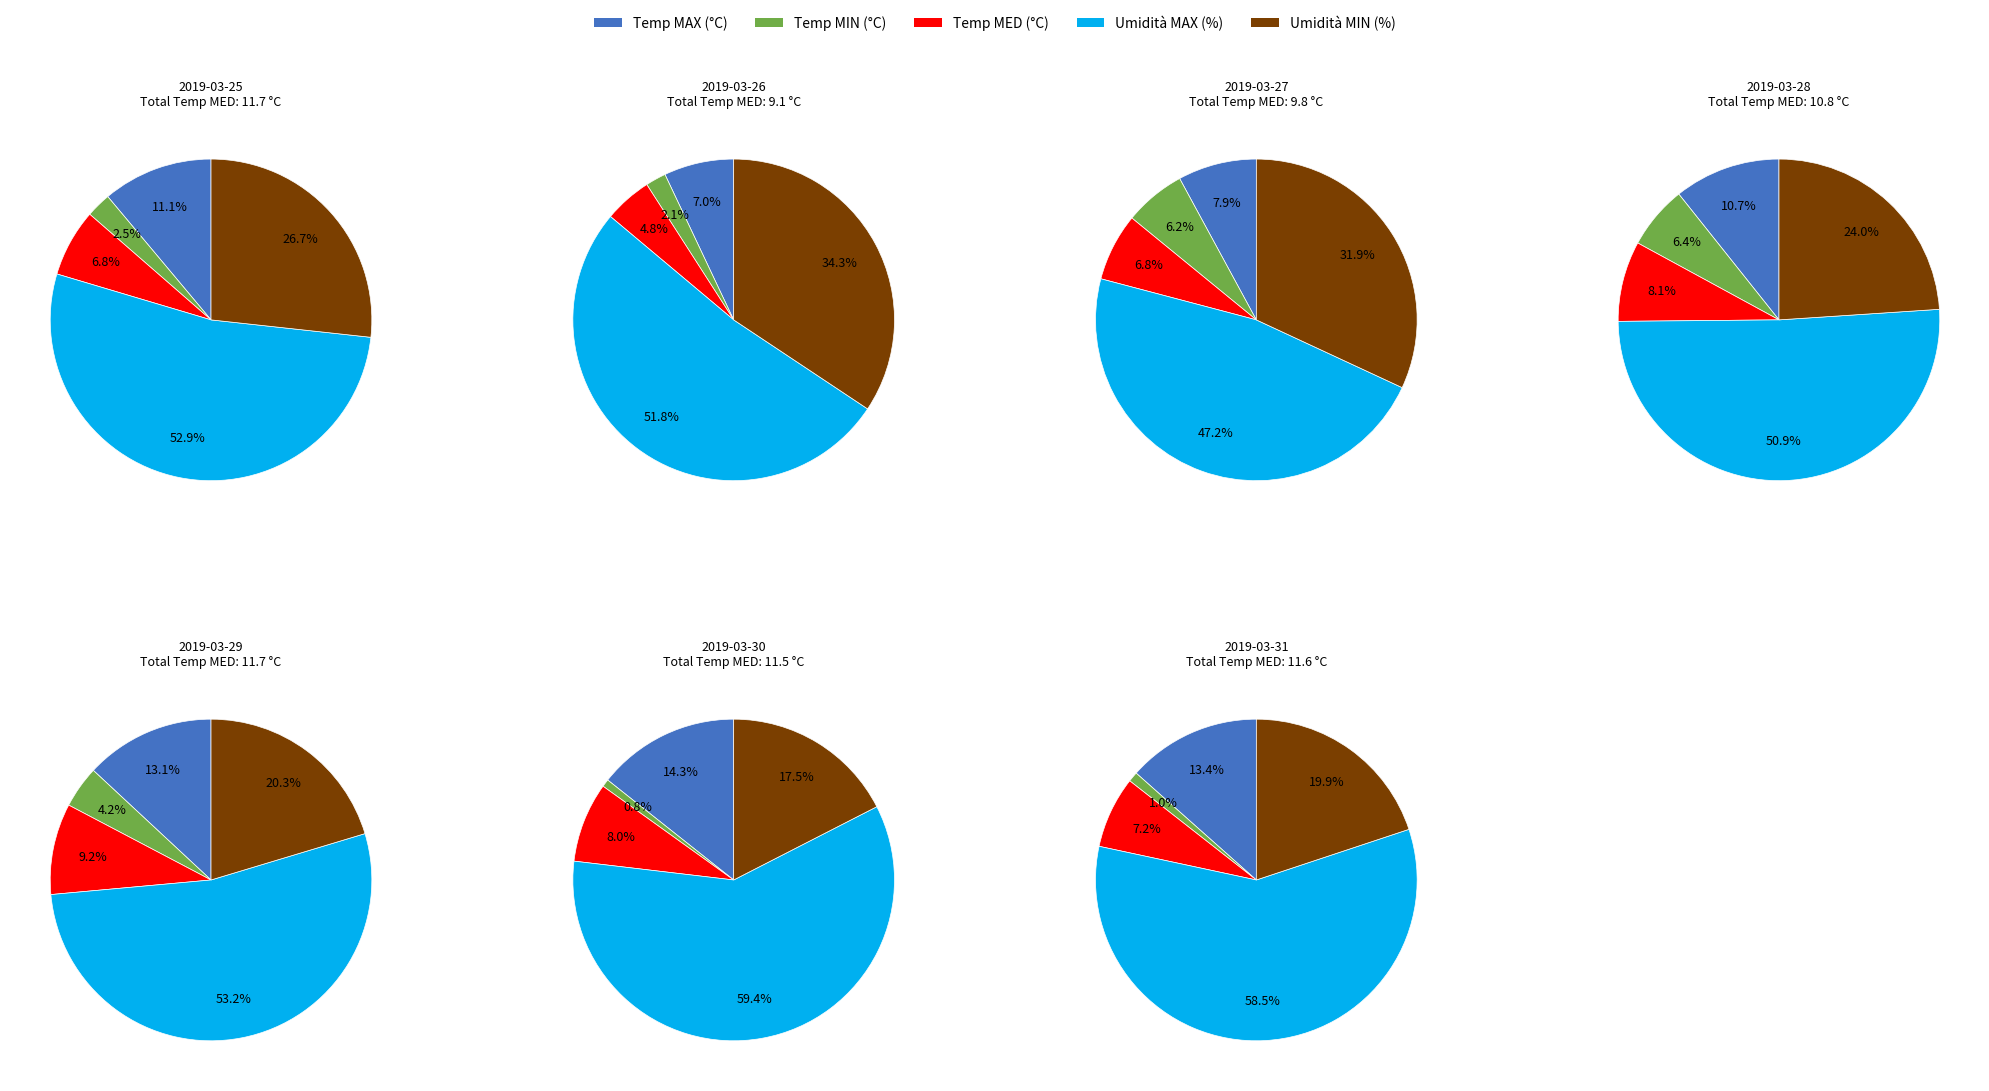

Does 2019-03-27 account for over 50% of the chart?

No